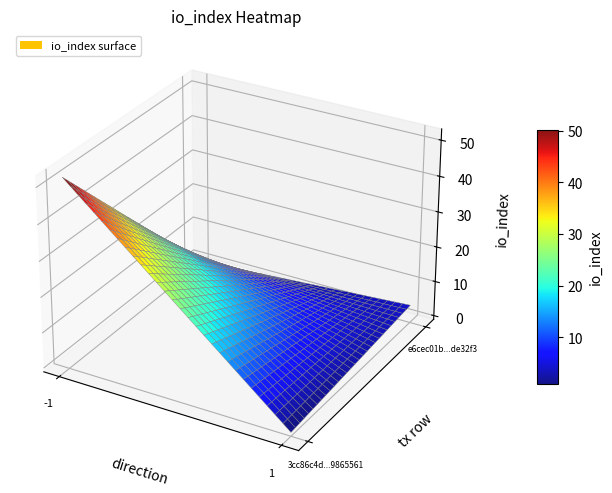

Count the 3cc86c4d945e92a0fa48a879128507ad9865561 values in the range -1 to 52.

2